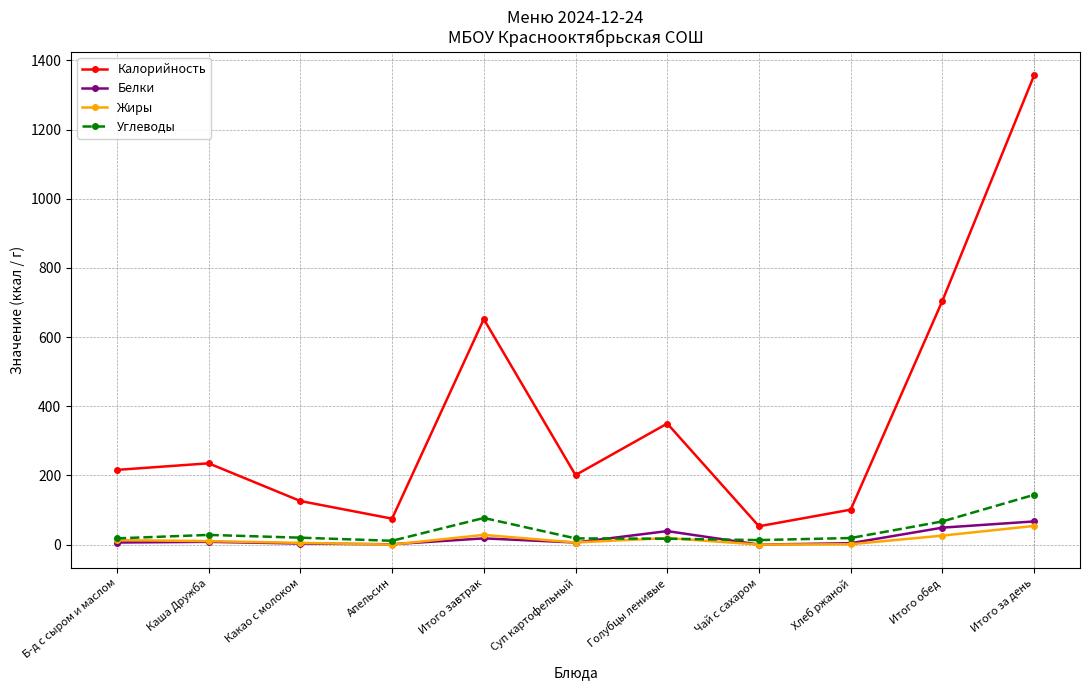

The value of Белки at Суп картофельный is 6. True or false?

True